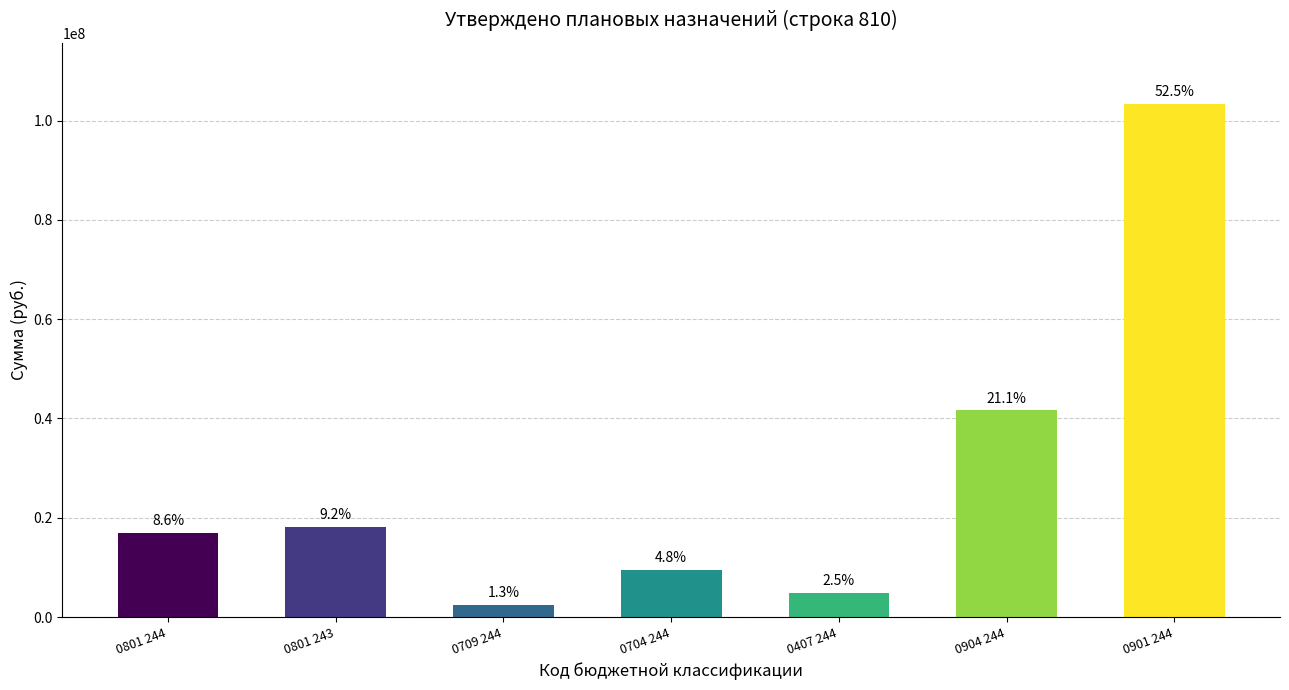

Does the chart contain stacked bars?

No